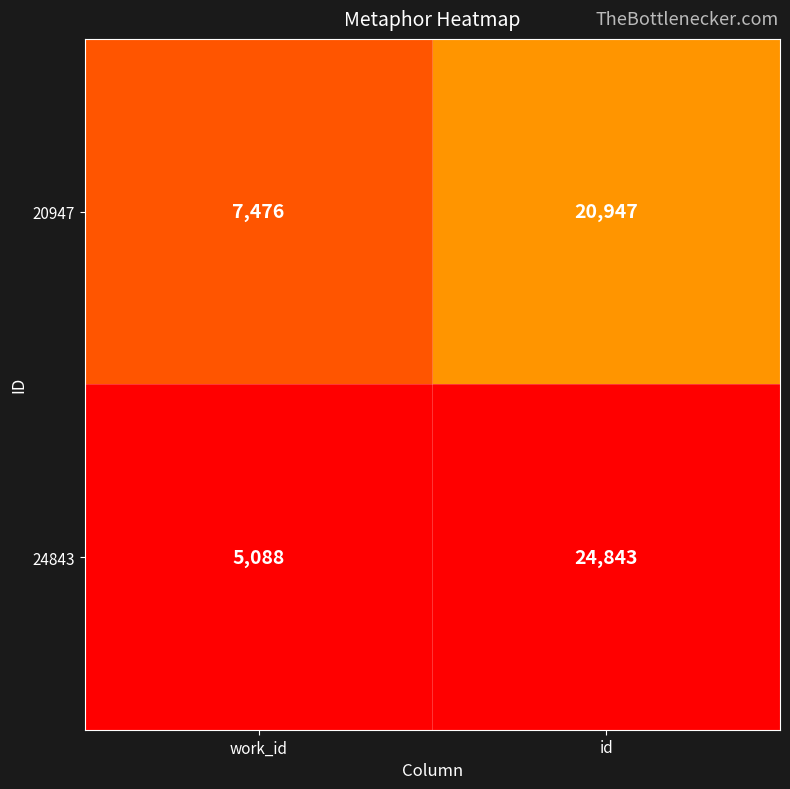

What is the total value across all series at work_id?

12564